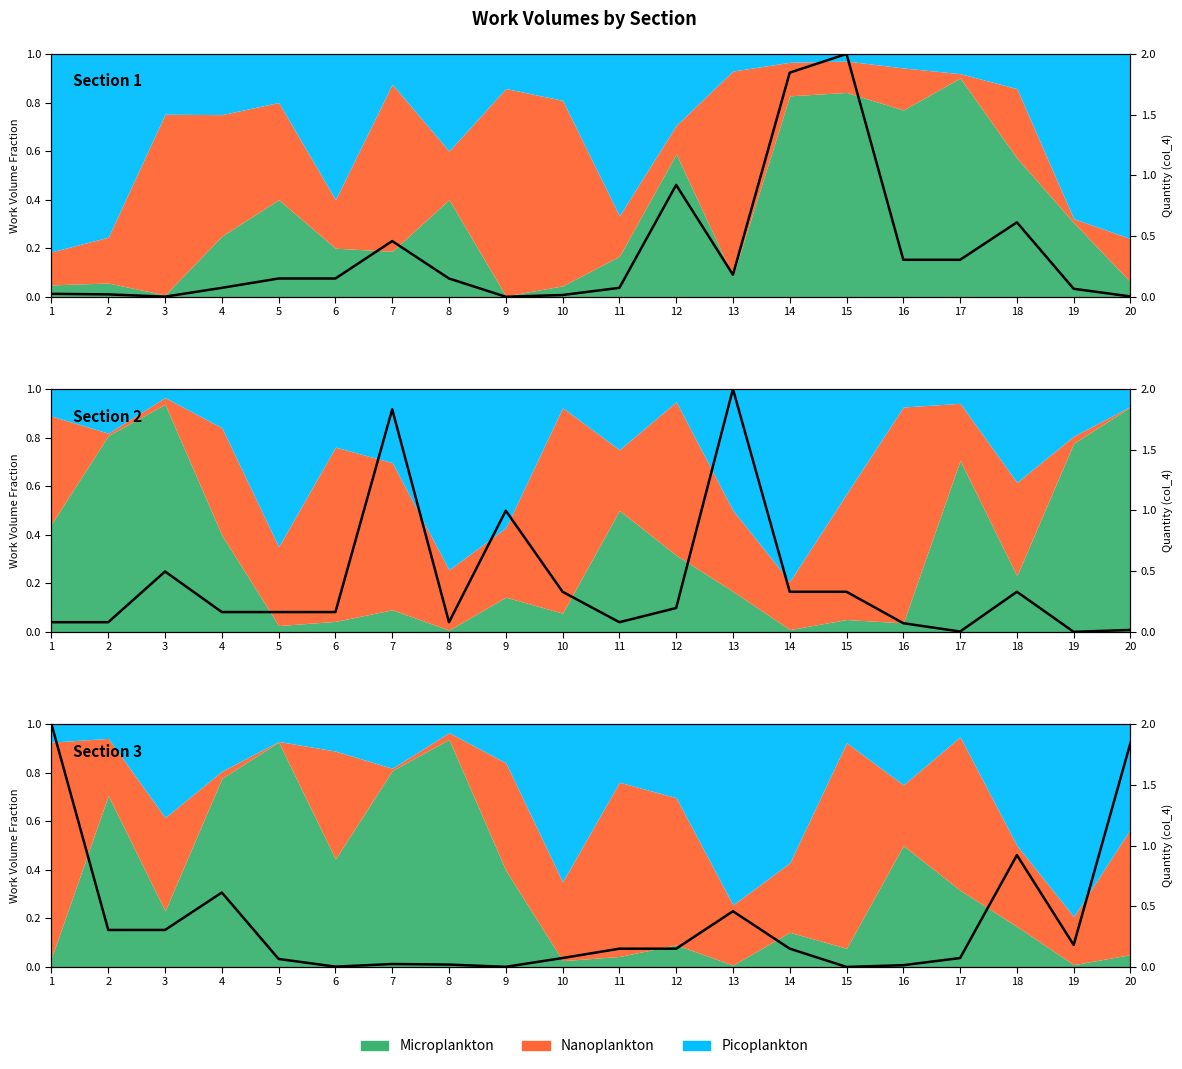

At which category is the sum across all series the highest?

15